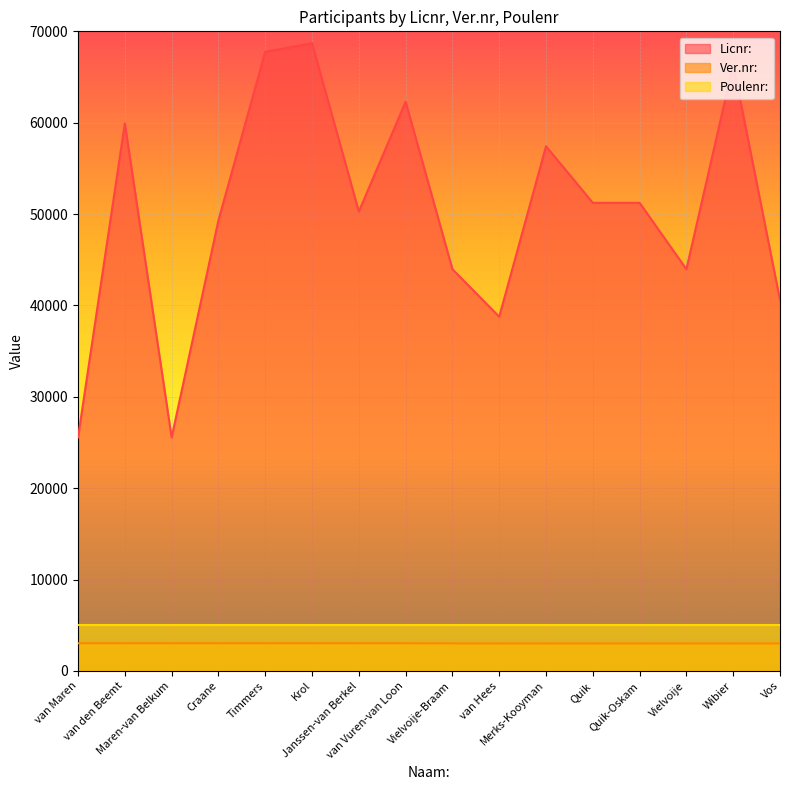

True or false: Licnr: and Ver.nr: intersect in this chart.

False